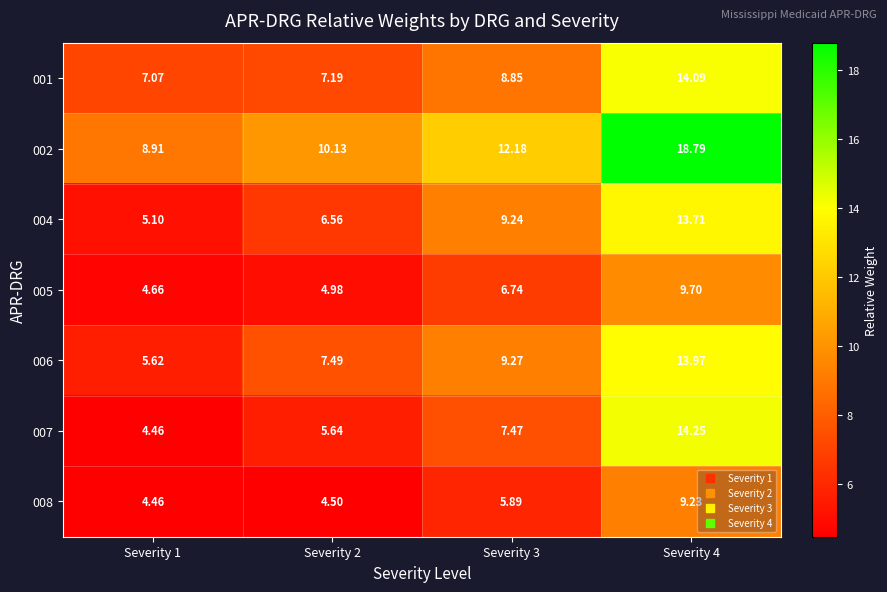

How many distinct data groups are displayed?

7